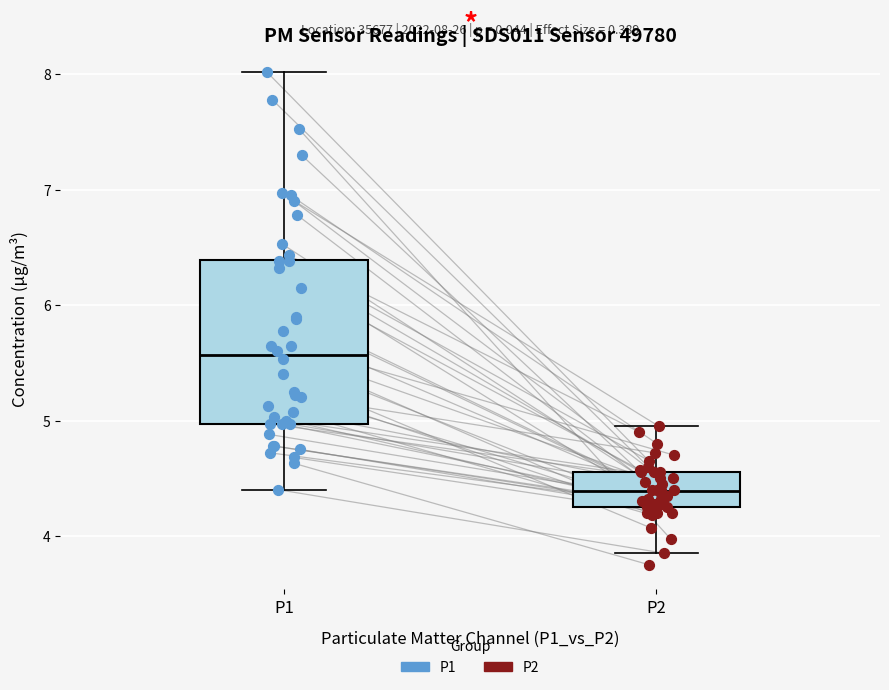

Which box has the lowest median line?

P2